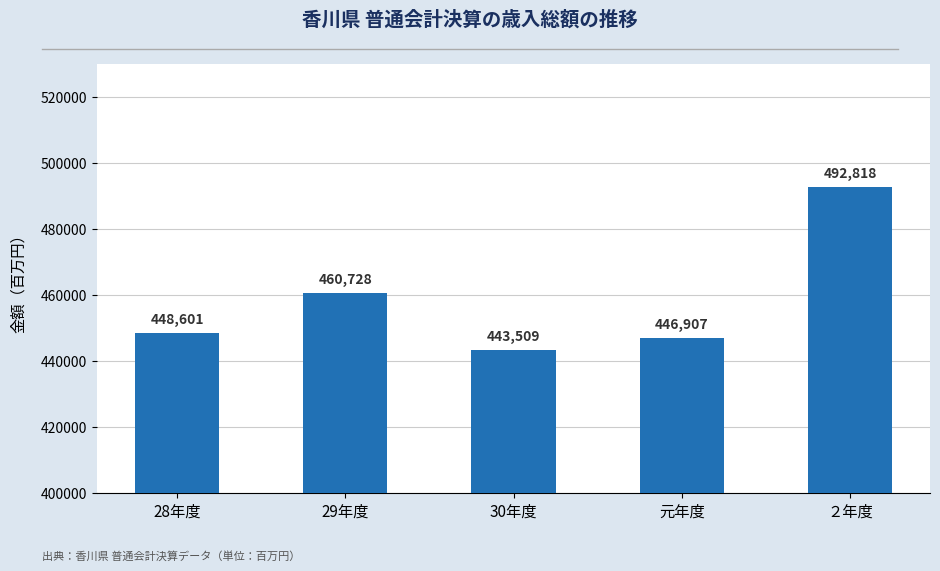

What is the change in value from 29年度 to 30年度?

-17219